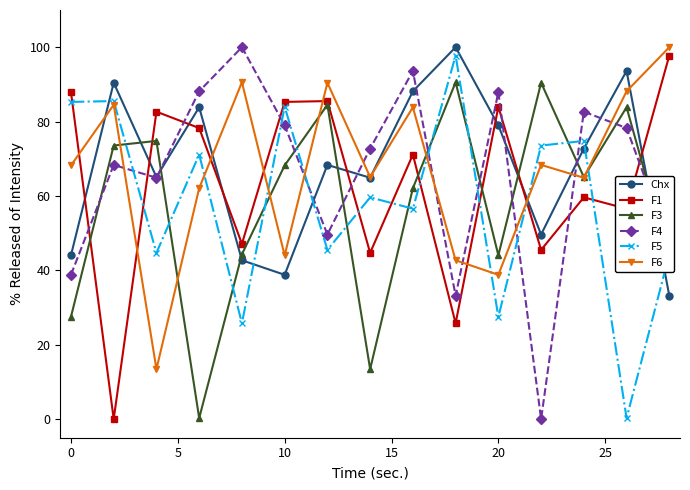

At how many categories does at least one series exceed 95?

3